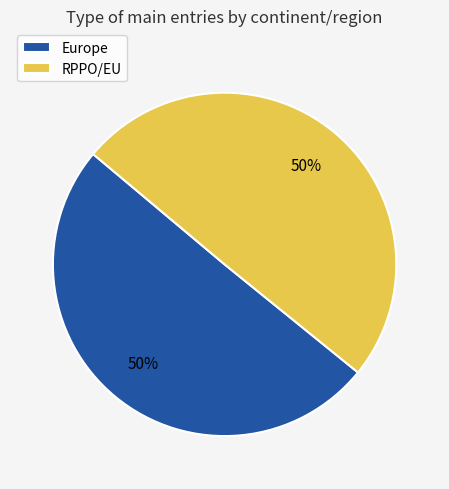

To the nearest percent, what is the combined percentage of Europe and RPPO/EU?

100%